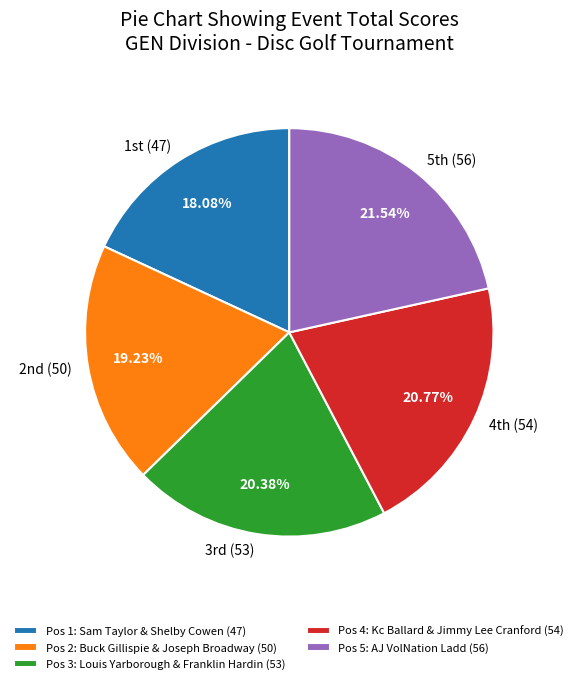

Does any single category account for the majority?

No